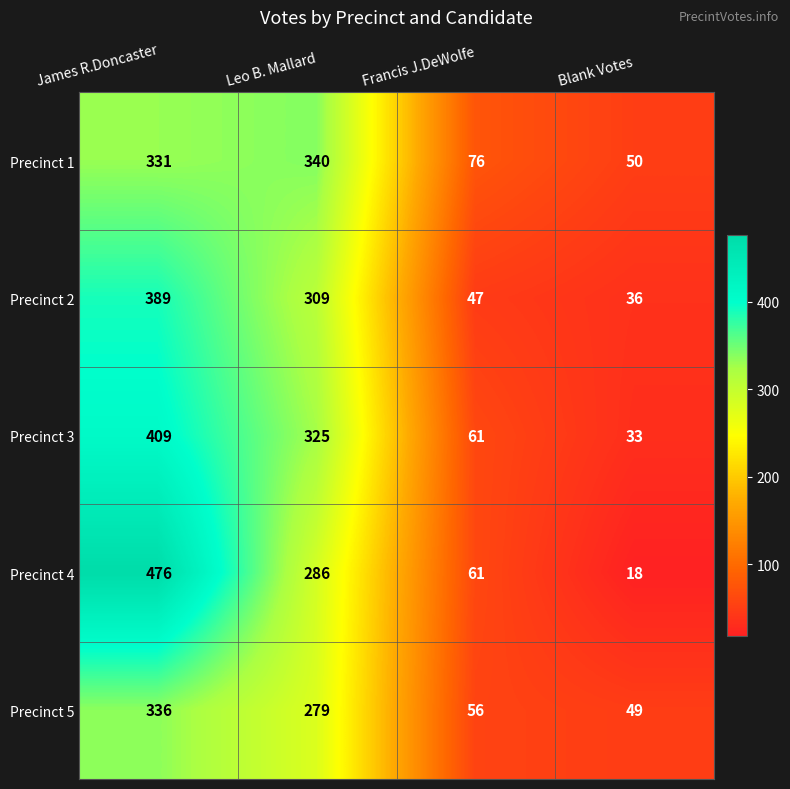

What is the sum of the Precinct 3 values at Francis J.DeWolfe and James R.Doncaster?

470